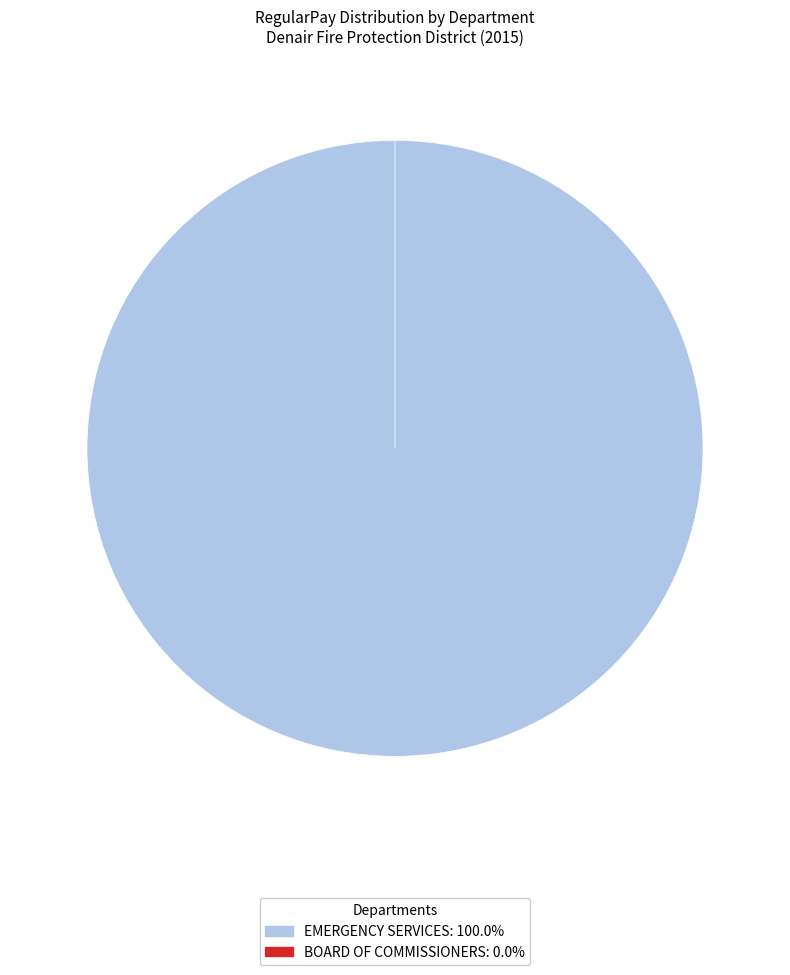

Do Board Of Commissioners and Emergency Services together represent more than half of the pie?

Yes